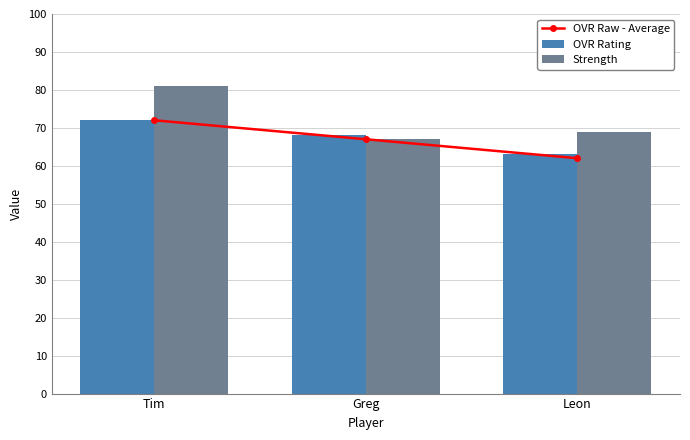

At Leon, list the series in order from smallest to largest.

OVR Raw - Average, OVR Rating, Strength